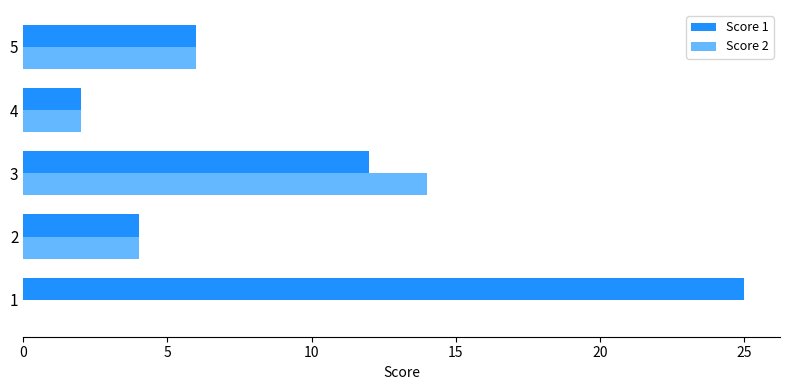

Between 2 and 3, which series saw the biggest shift?

Score 2